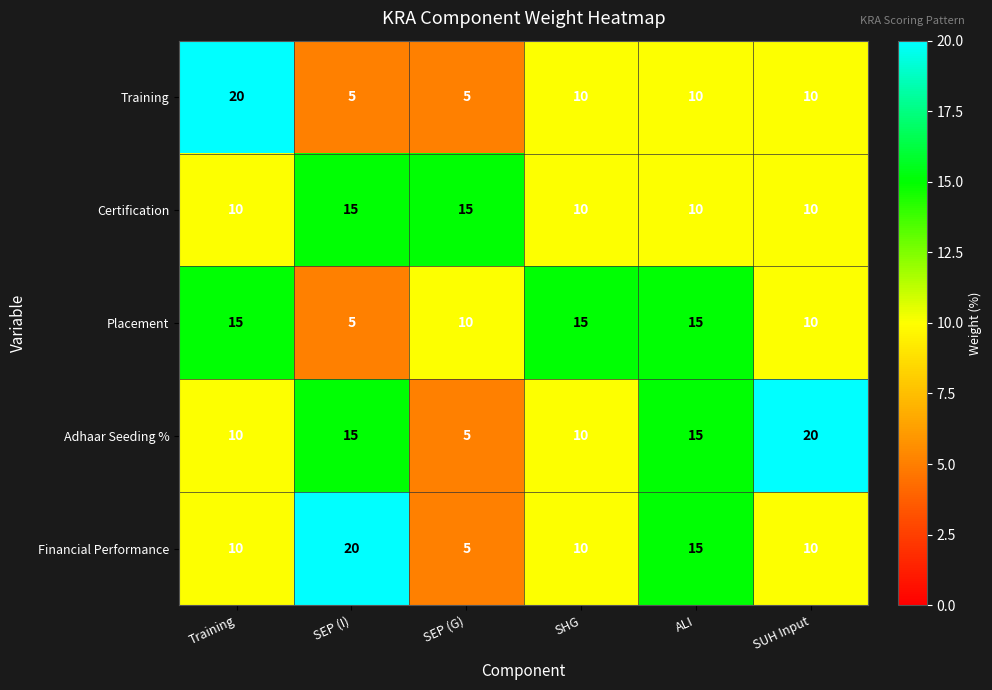

How many Certification values are between 10 and 15?

6